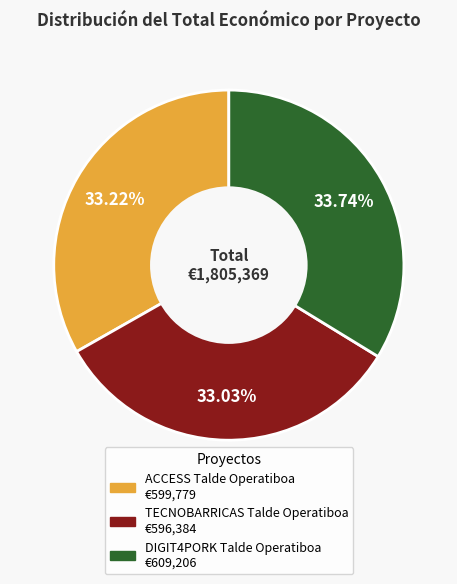

Between TECNOBARRICAS Talde Operatiboa and DIGIT4PORK Talde Operatiboa, which is larger?

DIGIT4PORK Talde Operatiboa